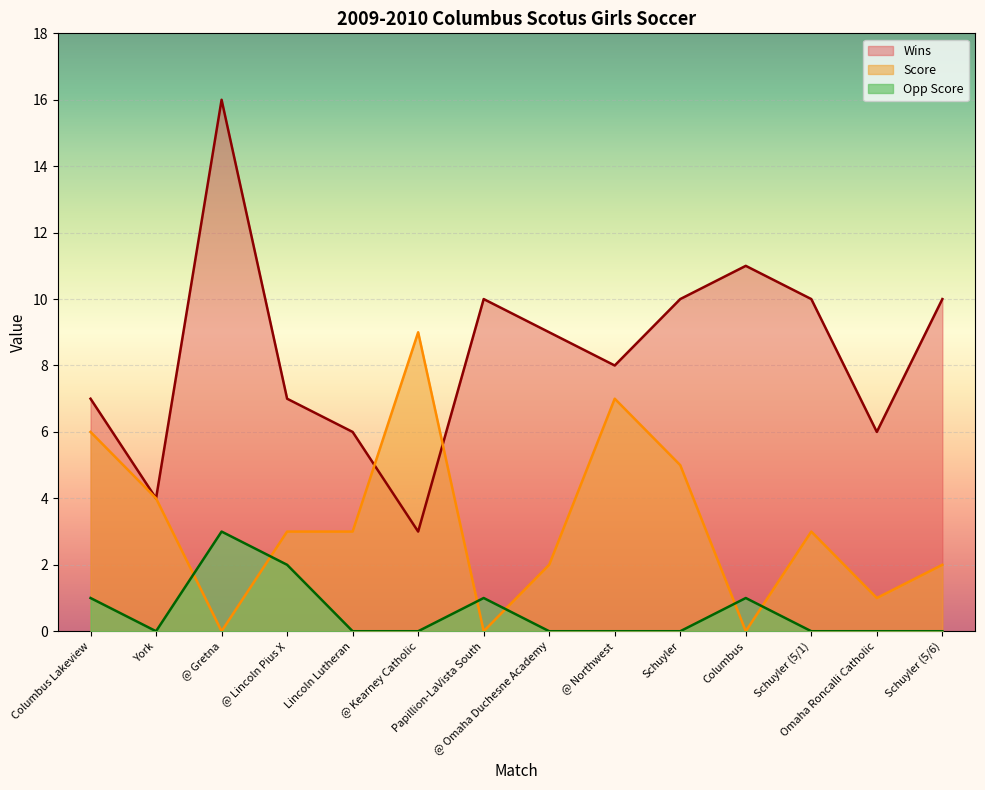

What is the approximate value of Wins at Columbus, to the nearest 10?

10